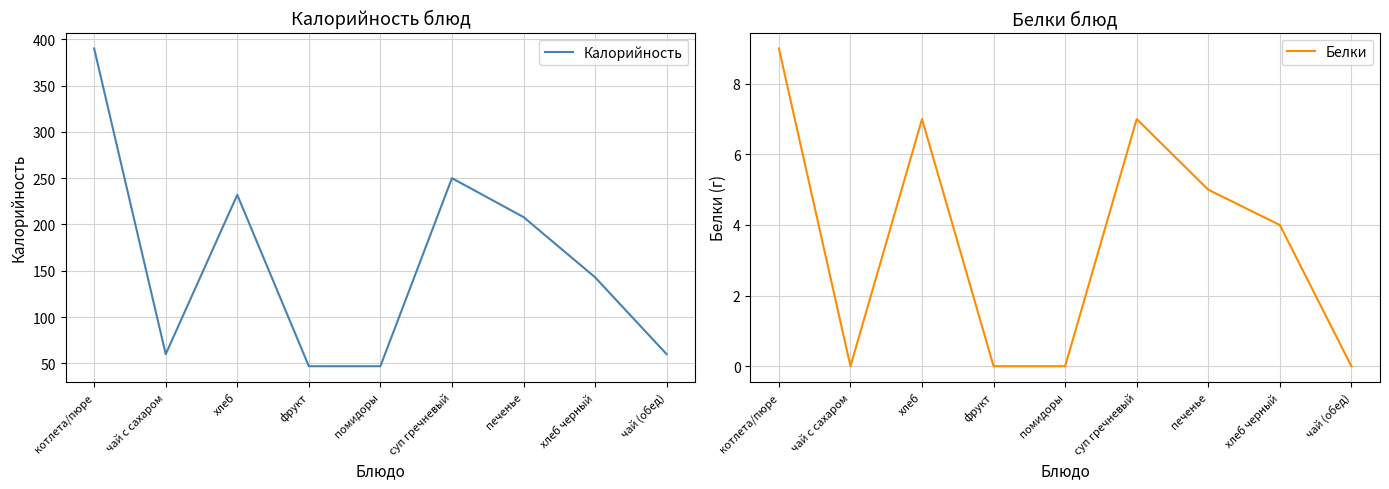

True or false: Белки and Калорийность intersect in this chart.

False